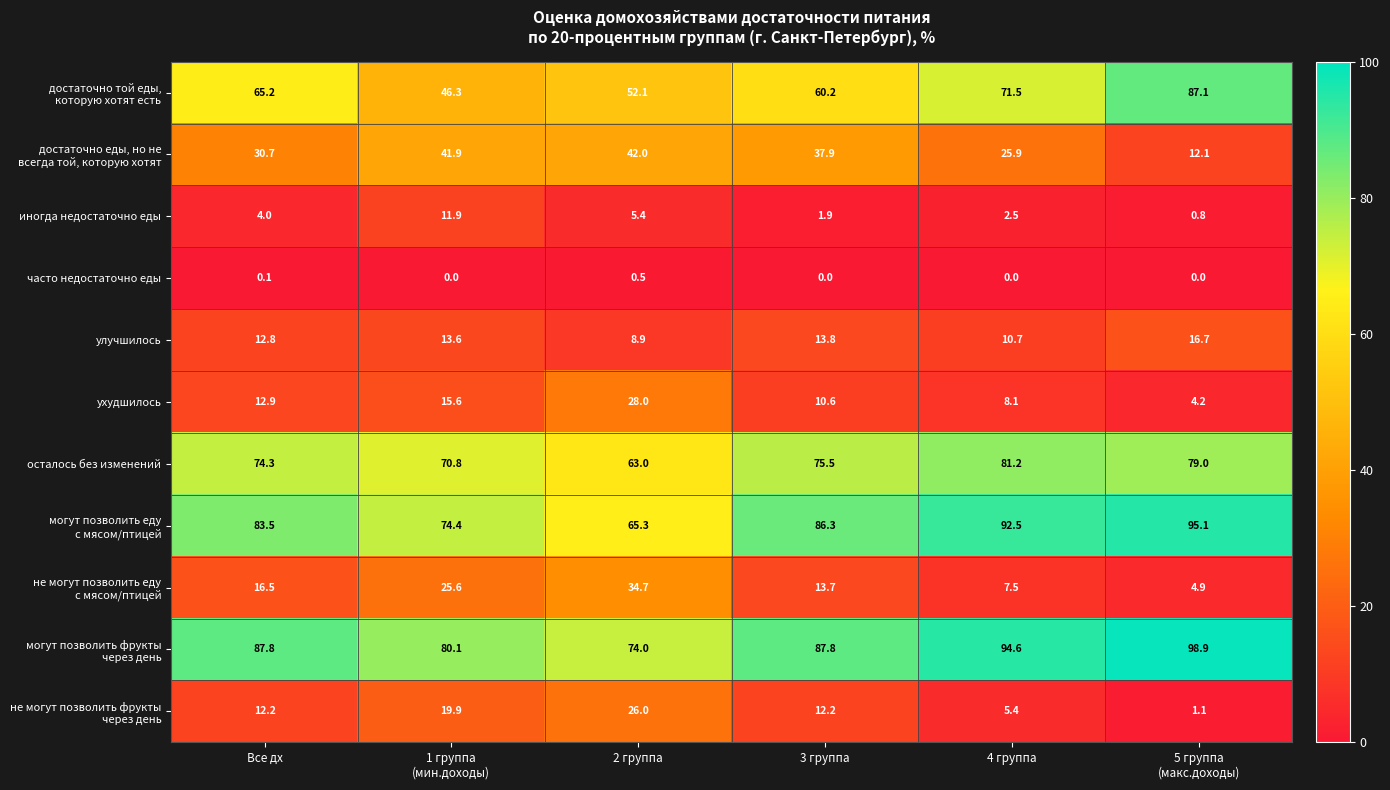

What is the spread (max minus min) of values at Все дх?

87.7